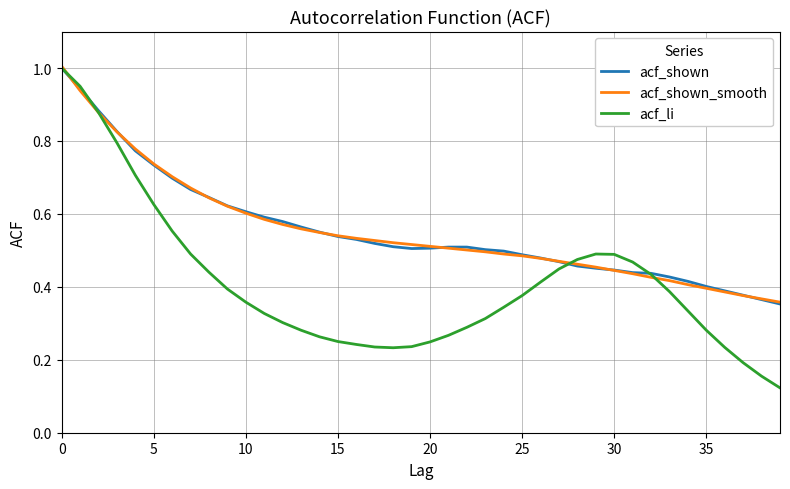

Which series has the widest spread of values?

acf_li